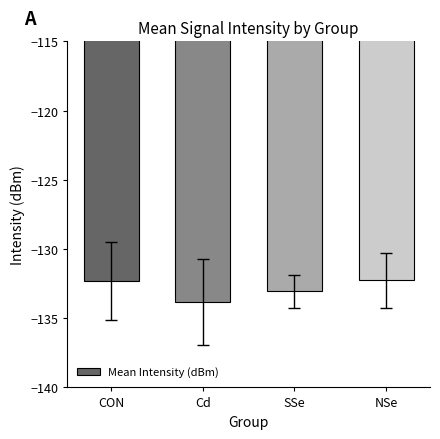

Are the bars grouped side by side (vs. stacked)?

No